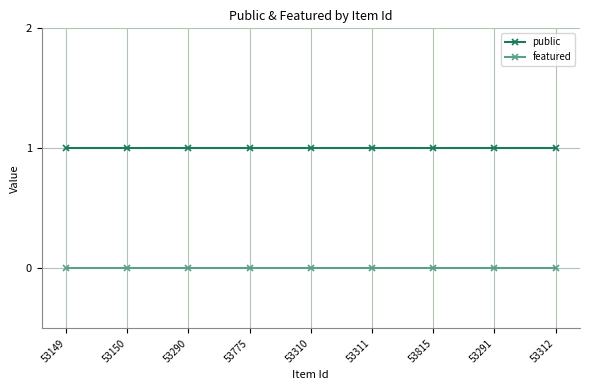

Is it true that public equals 1 at 53311?

True